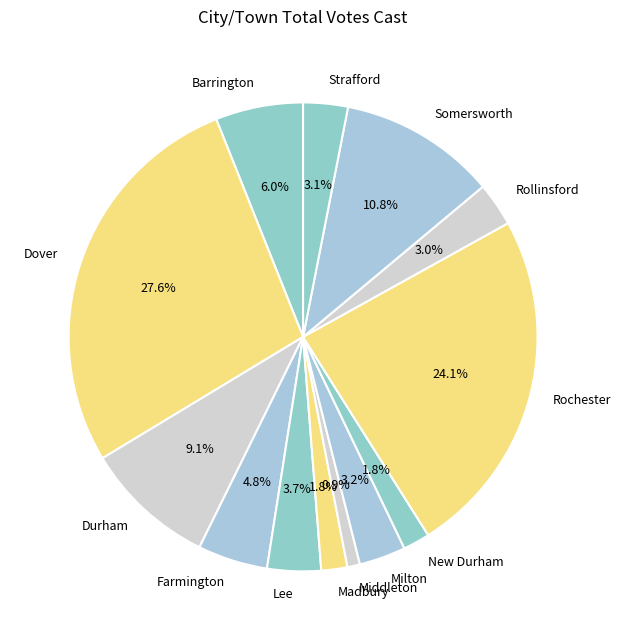

How many segments does this pie chart have?

13